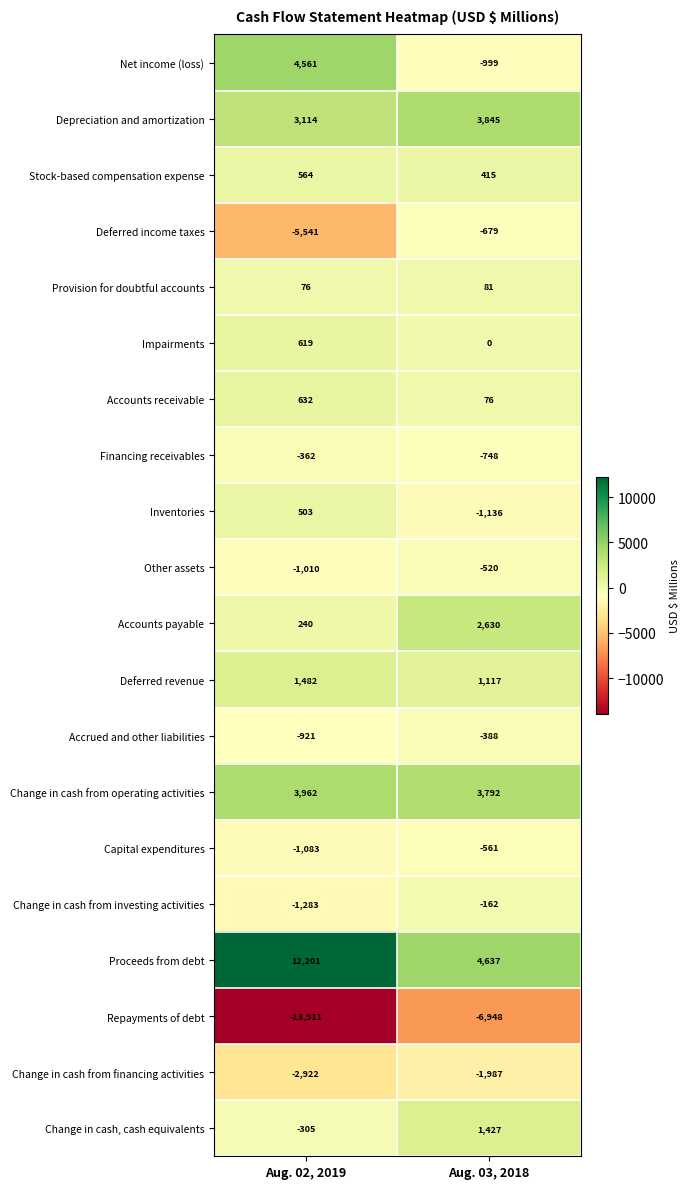

Is it true that Change in cash, cash equivalents equals -305 at Aug. 02, 2019?

True